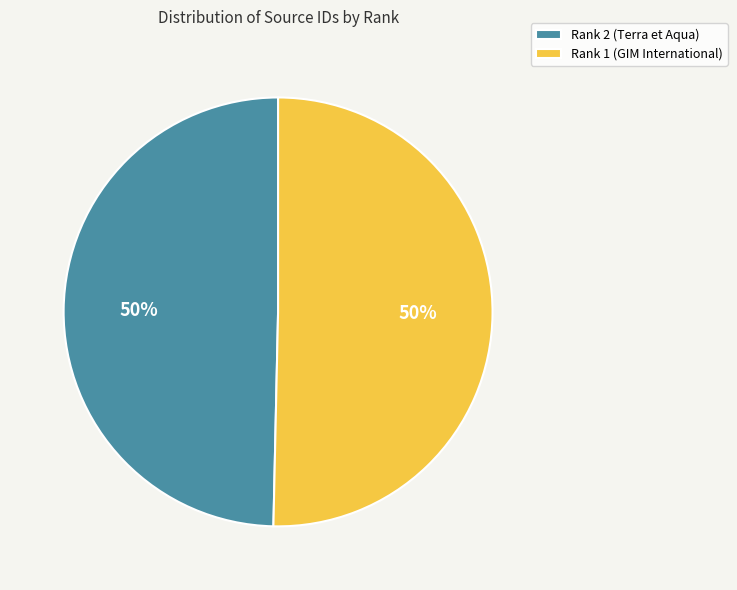

To the nearest percent, what portion does Rank 1 (GIM International) represent?

50%